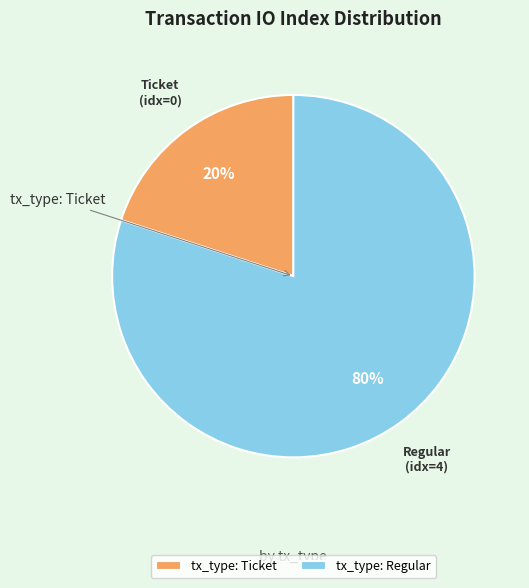

True or false: tx_type: Regular accounts for 99% of the total.

False